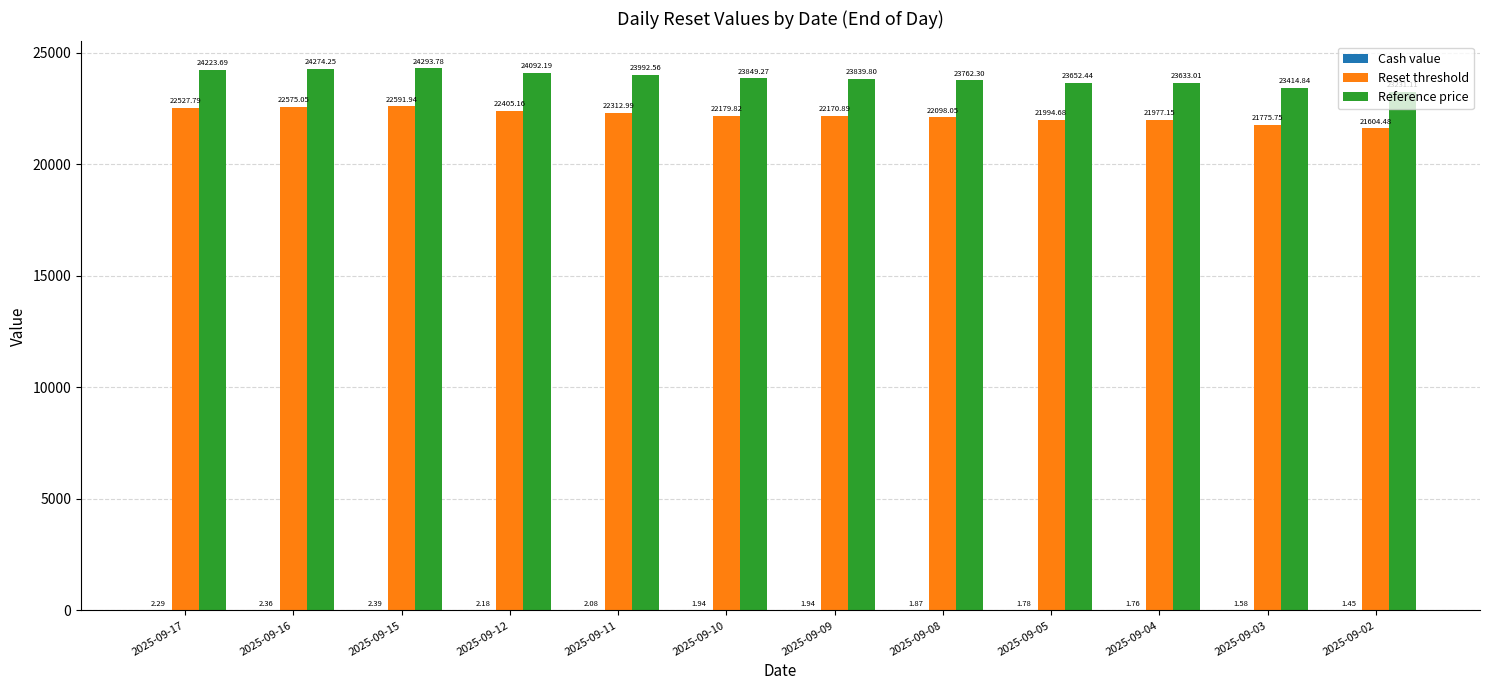

At which category is the sum across all series the highest?

2025-09-15